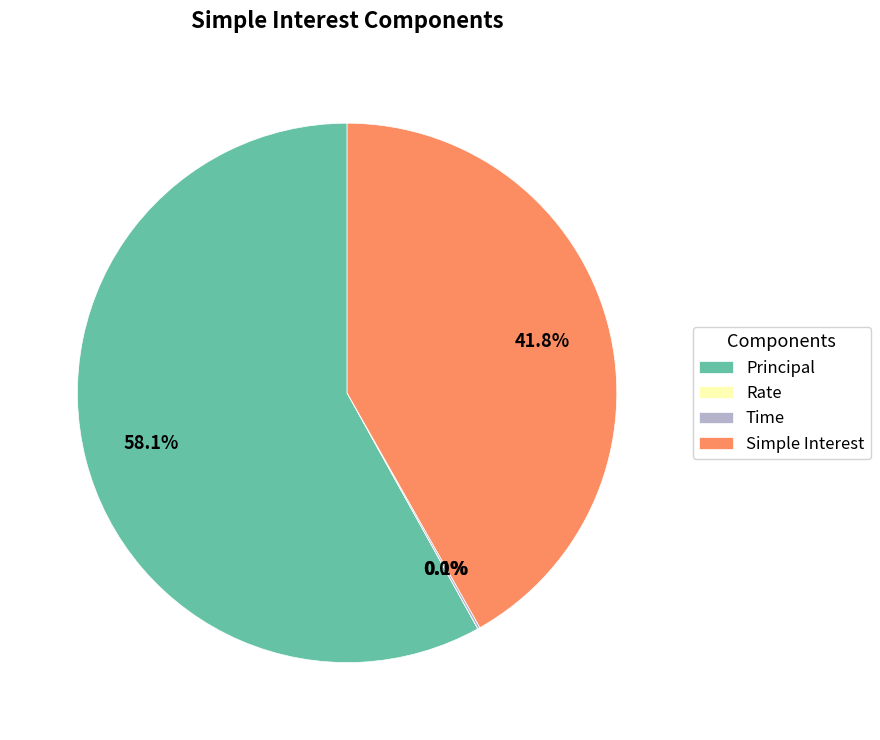

True or false: Principal accounts for 50% of the total.

False